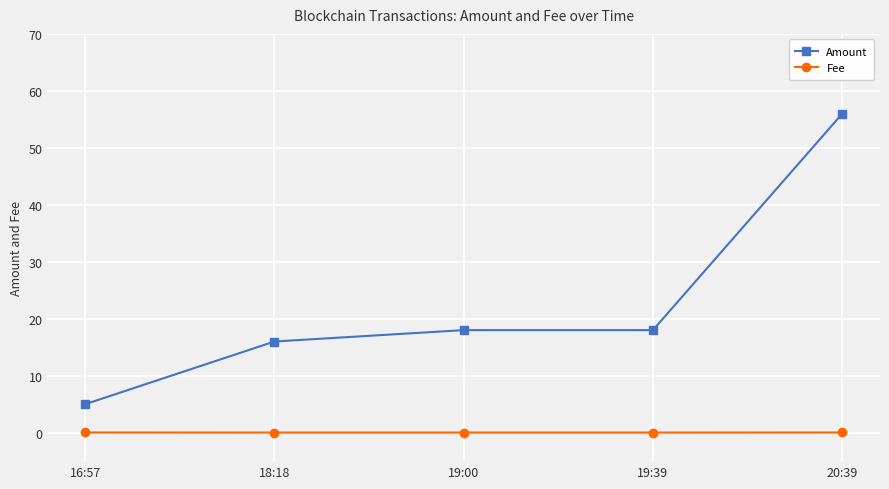

Is it true that Fee equals 0.0 at 16:57?

True